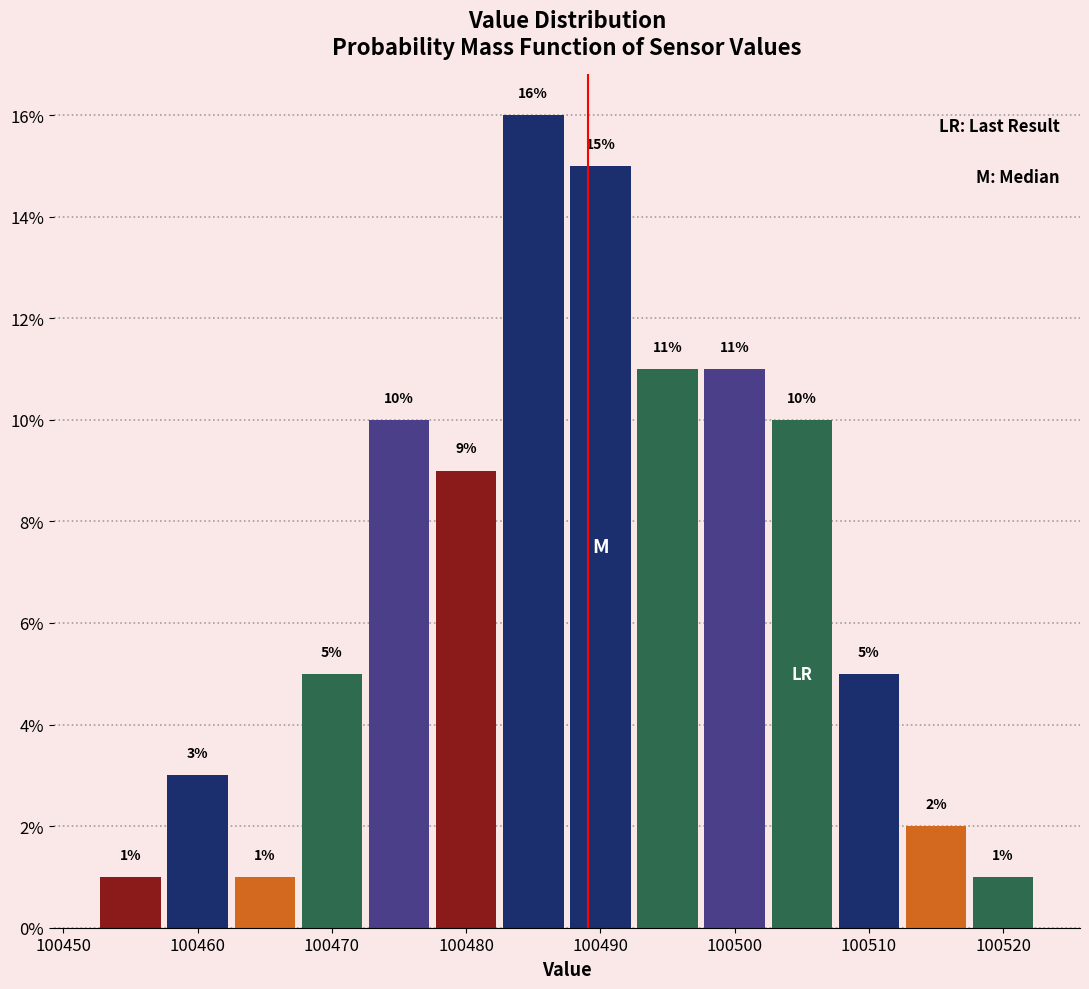

How tall is the bar that spans 100512.5 to 100517.5 on the x-axis? The bar edges are not printed on the chart, so give them approximately, as read against the axis.

2